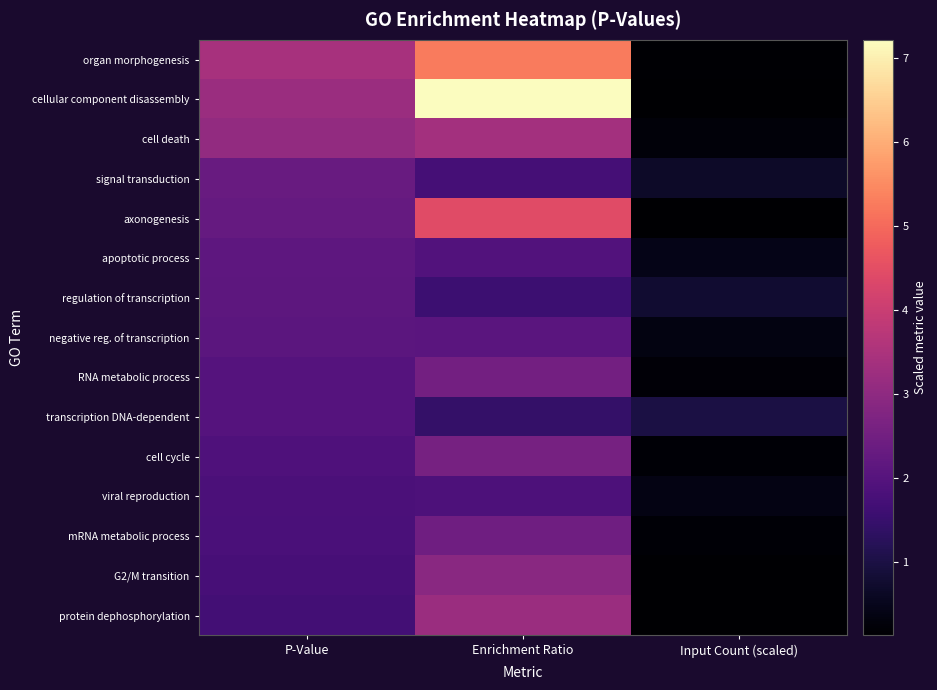

Reading left to right, extract all data points from this chart.

organ morphogenesis: P-Value=3.4	Enrichment Ratio=5.3	Input Count (scaled)=0.2
cellular component disassembly: P-Value=3.2	Enrichment Ratio=7.2	Input Count (scaled)=0.1
cell death: P-Value=3.1	Enrichment Ratio=3.3	Input Count (scaled)=0.3
signal transduction: P-Value=2.3	Enrichment Ratio=1.7	Input Count (scaled)=0.7
axonogenesis: P-Value=2.3	Enrichment Ratio=4.4	Input Count (scaled)=0.1
apoptotic process: P-Value=2.2	Enrichment Ratio=1.9	Input Count (scaled)=0.4
regulation of transcription: P-Value=2.1	Enrichment Ratio=1.6	Input Count (scaled)=0.8
negative reg. of transcription: P-Value=2.1	Enrichment Ratio=2.1	Input Count (scaled)=0.4
RNA metabolic process: P-Value=2.0	Enrichment Ratio=2.5	Input Count (scaled)=0.2
transcription DNA-dependent: P-Value=2.0	Enrichment Ratio=1.5	Input Count (scaled)=1.0
cell cycle: P-Value=1.9	Enrichment Ratio=2.6	Input Count (scaled)=0.2
viral reproduction: P-Value=1.8	Enrichment Ratio=1.9	Input Count (scaled)=0.4
mRNA metabolic process: P-Value=1.8	Enrichment Ratio=2.5	Input Count (scaled)=0.2
G2/M transition: P-Value=1.8	Enrichment Ratio=2.9	Input Count (scaled)=0.2
protein dephosphorylation: P-Value=1.7	Enrichment Ratio=3.2	Input Count (scaled)=0.1